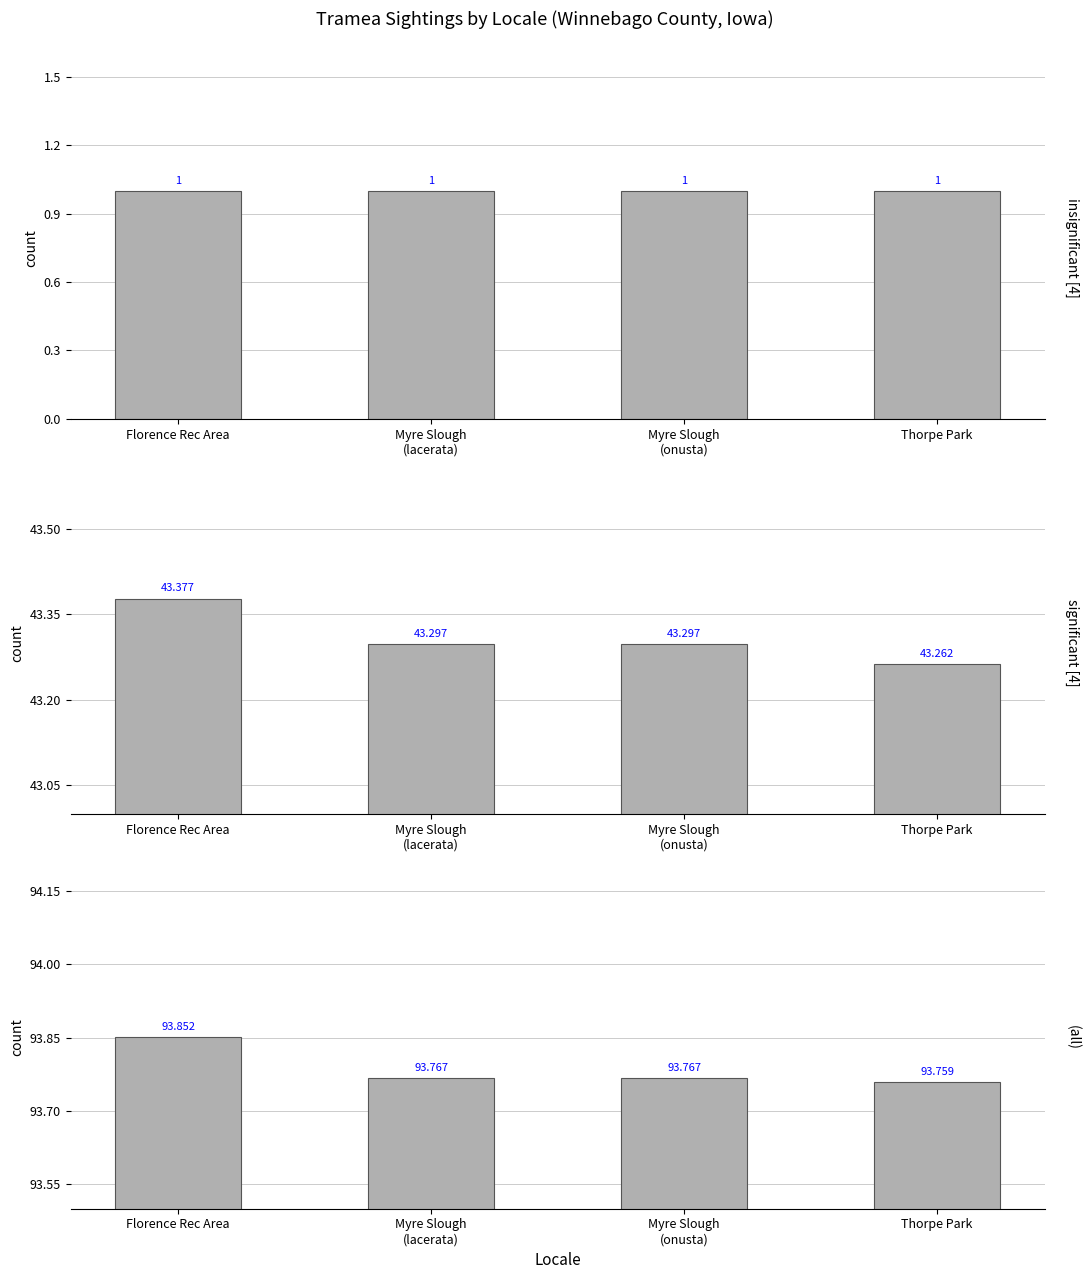

What is the average value of the Latitude series?

43.3